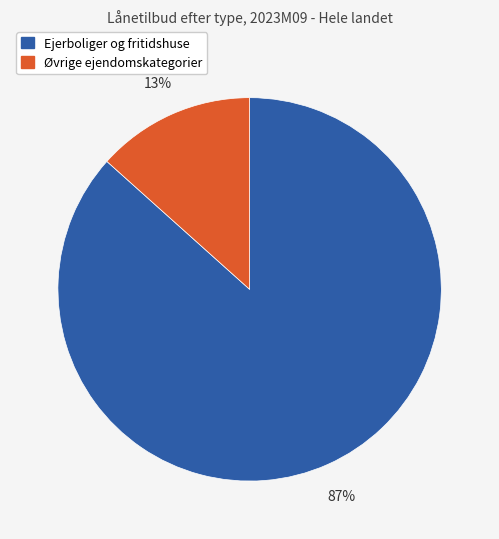

Is there any slice that represents more than half of the pie?

Yes